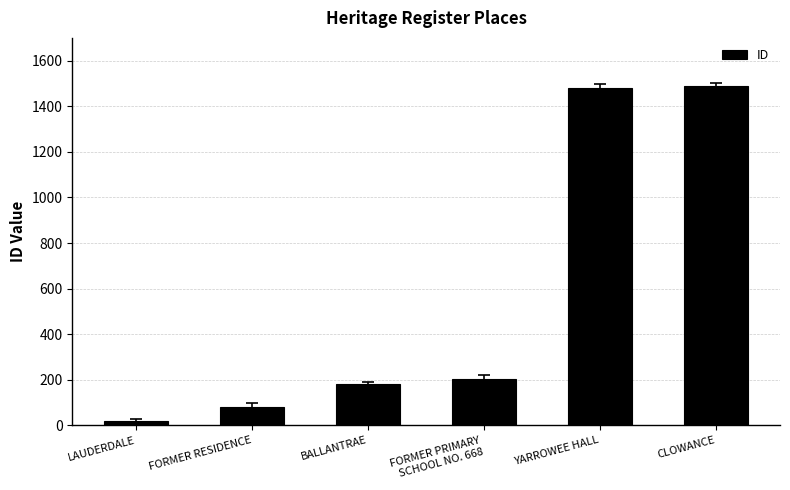

Is it true that the value at CLOWANCE is 1487?

True